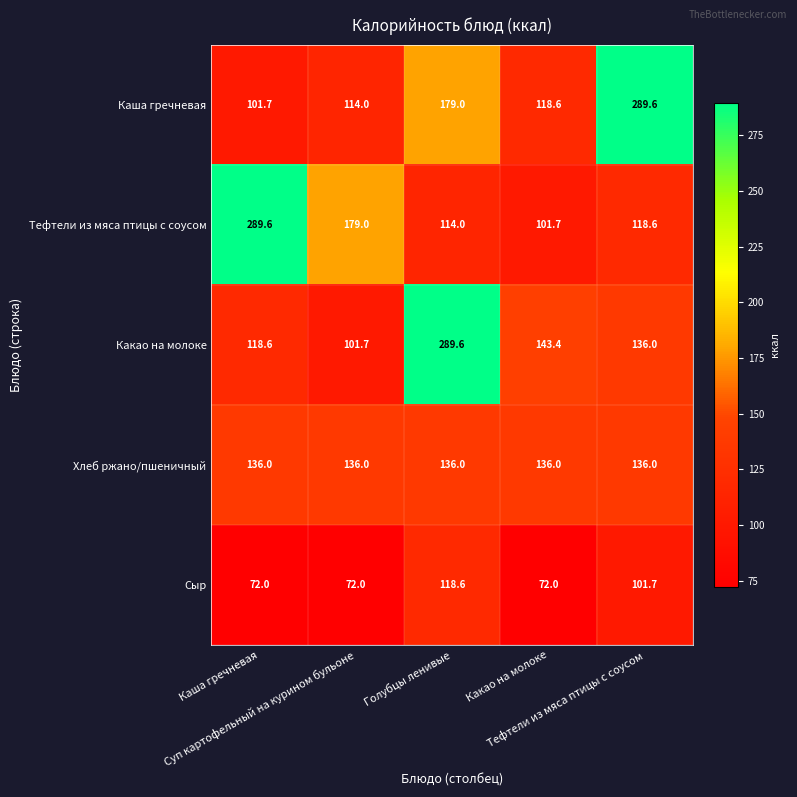

What is the maximum value for Сыр?

118.6